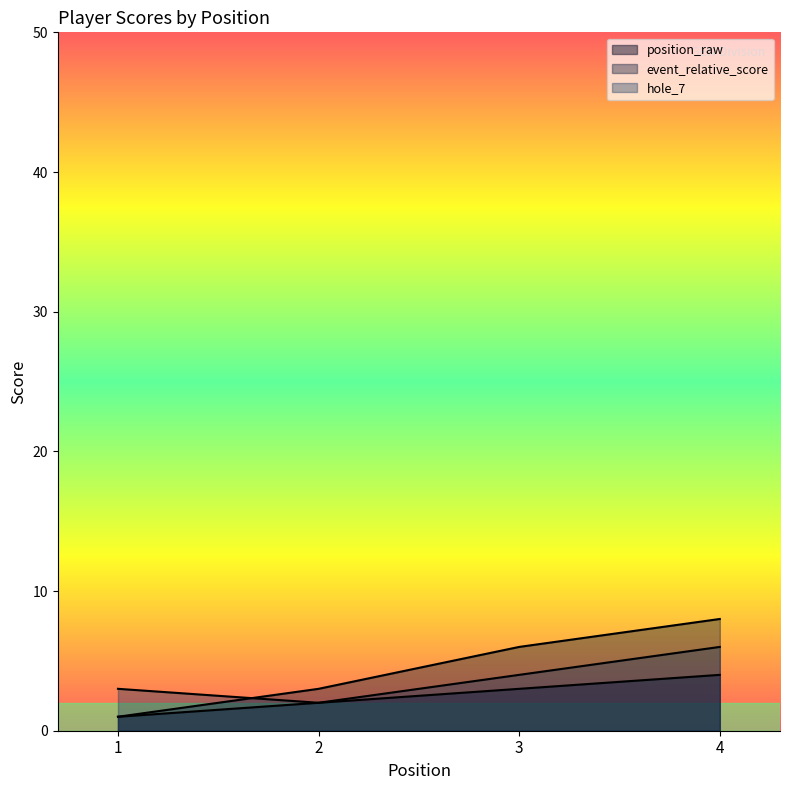

Reading left to right, list all the values displayed in this chart.

position_raw: 1	2	3	4
event_relative_score: 1	3	6	8
hole_7: 3	2	4	6